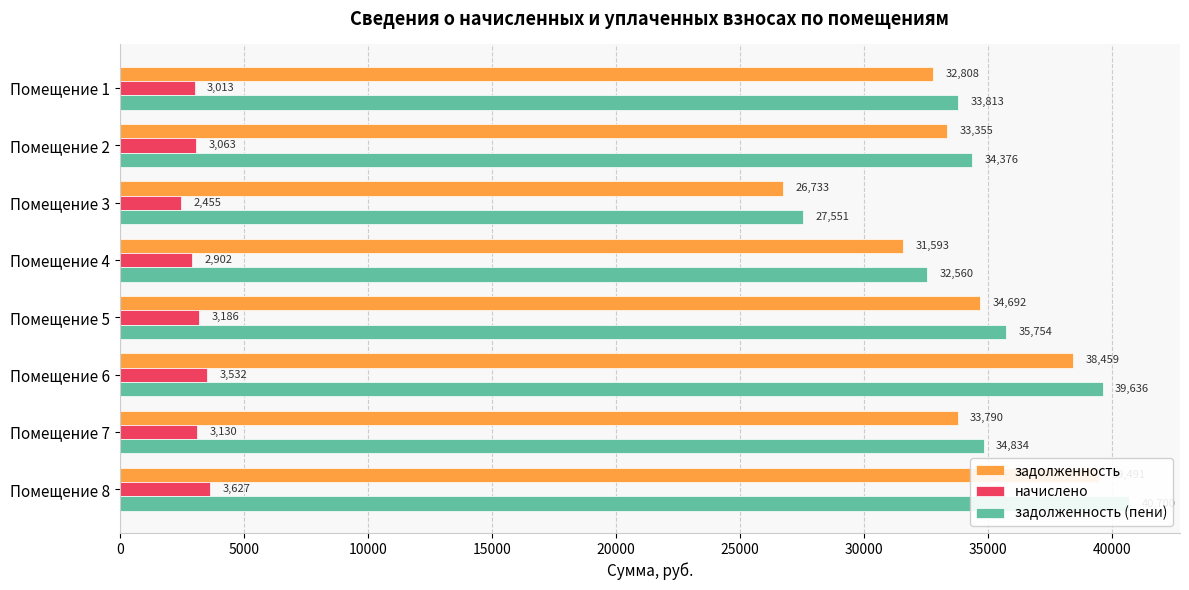

Are the bars grouped side by side (vs. stacked)?

Yes